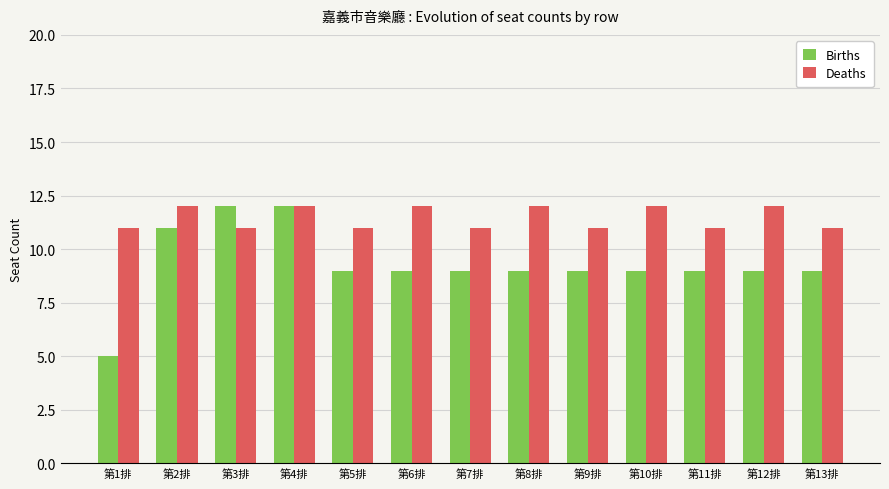

What is the lowest value of the Deaths series?

11